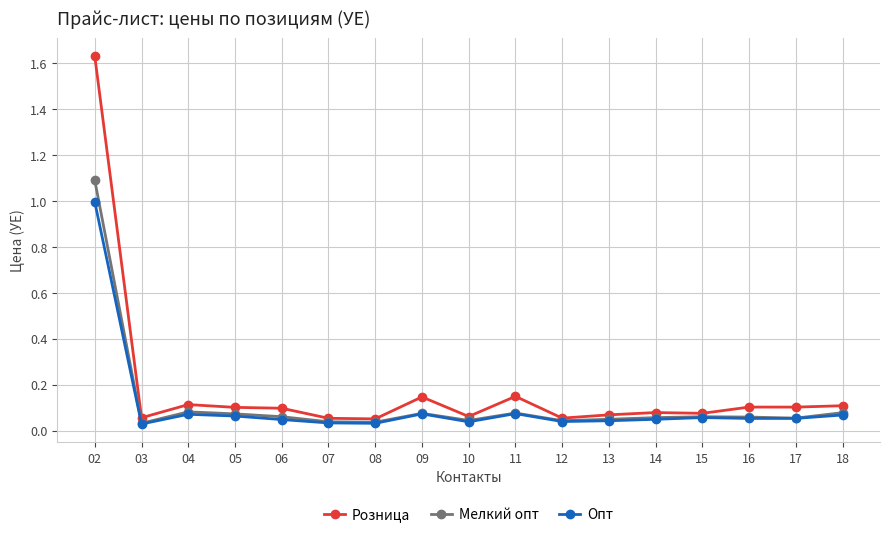

Which series has the largest range (max minus min)?

Розница